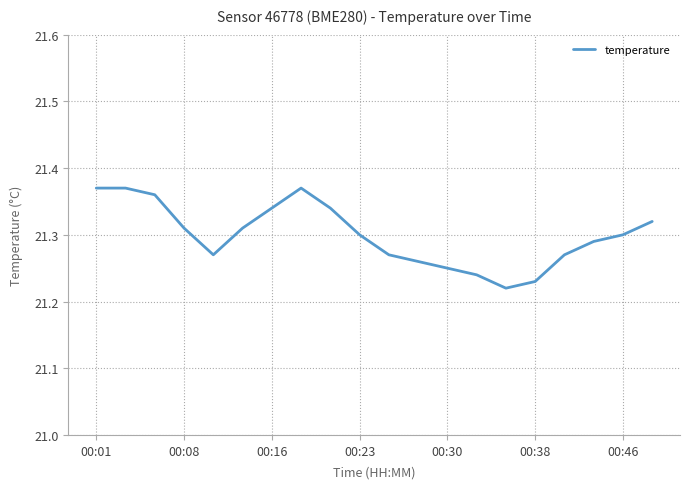

Is it true that the value at 00:01 is 11.4?

False